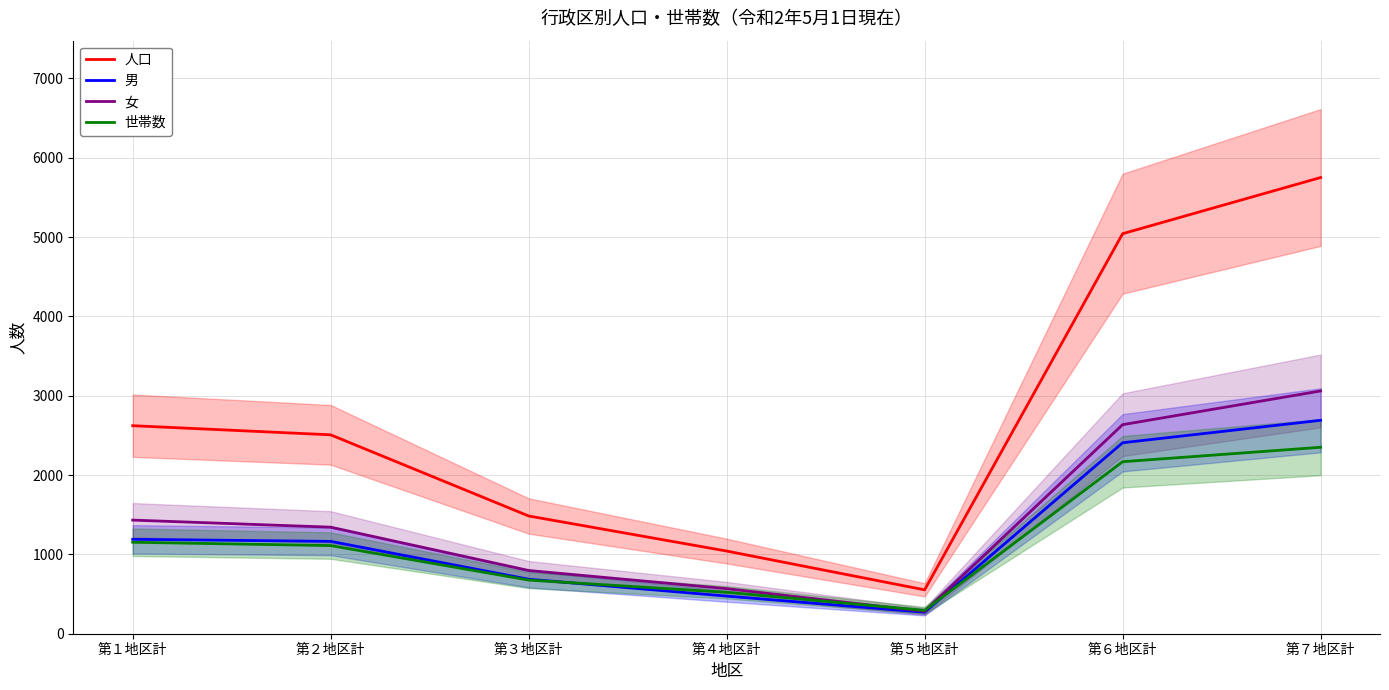

How many data points in 男 are above 1164?

3